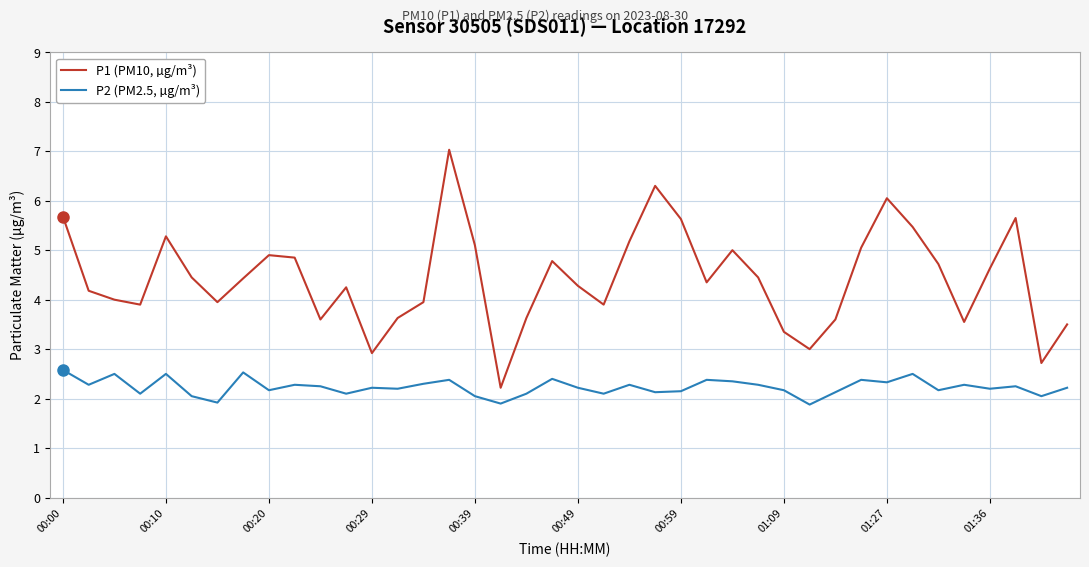

What is the difference between the maximum and minimum values in the P1 (PM10, µg/m³) series?

4.8